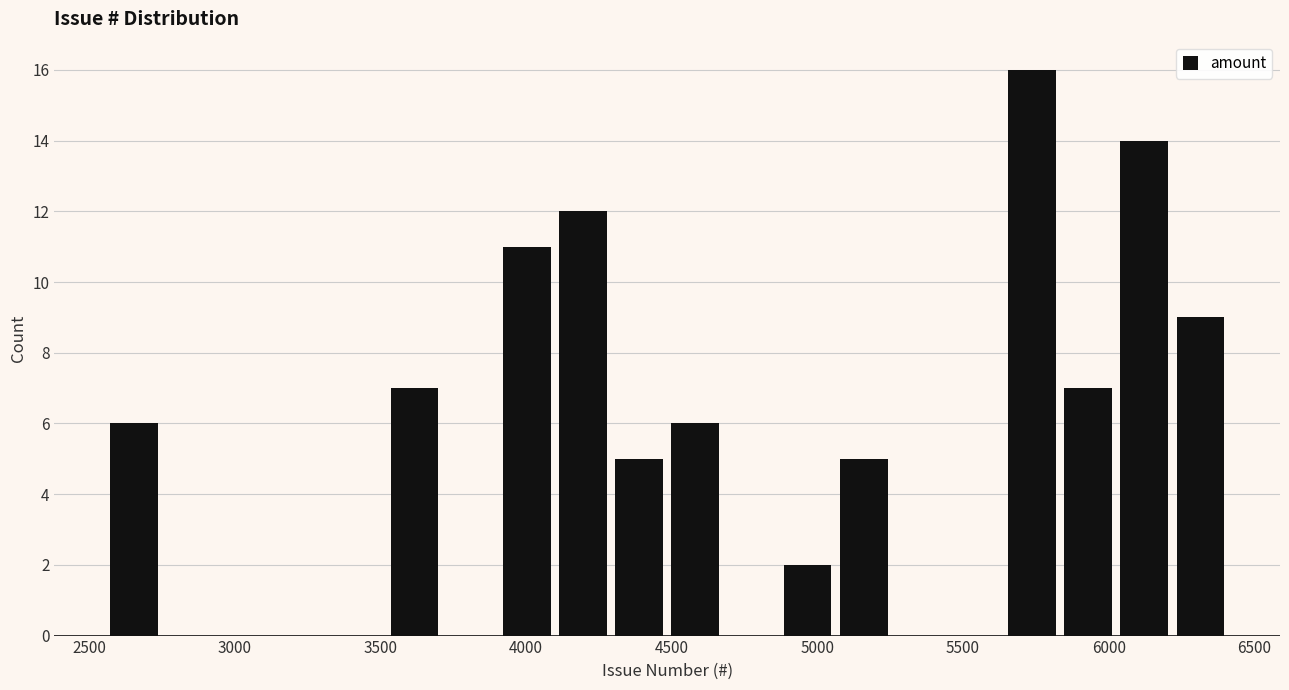

Around what value on the x-axis is the tallest bar? Give the approximate position of its centre, as read against the axis.

5750